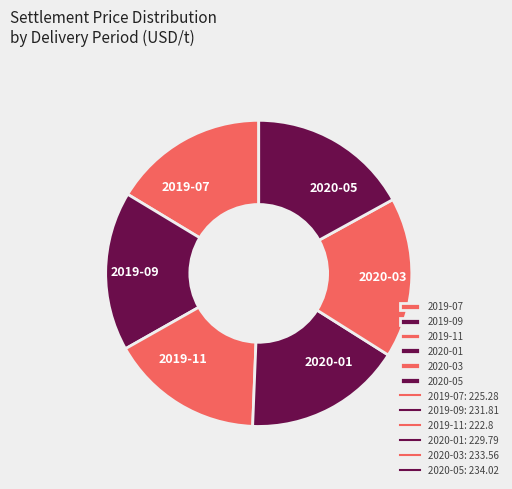

Do 2020-05 and 2019-11 together represent more than half of the pie?

No